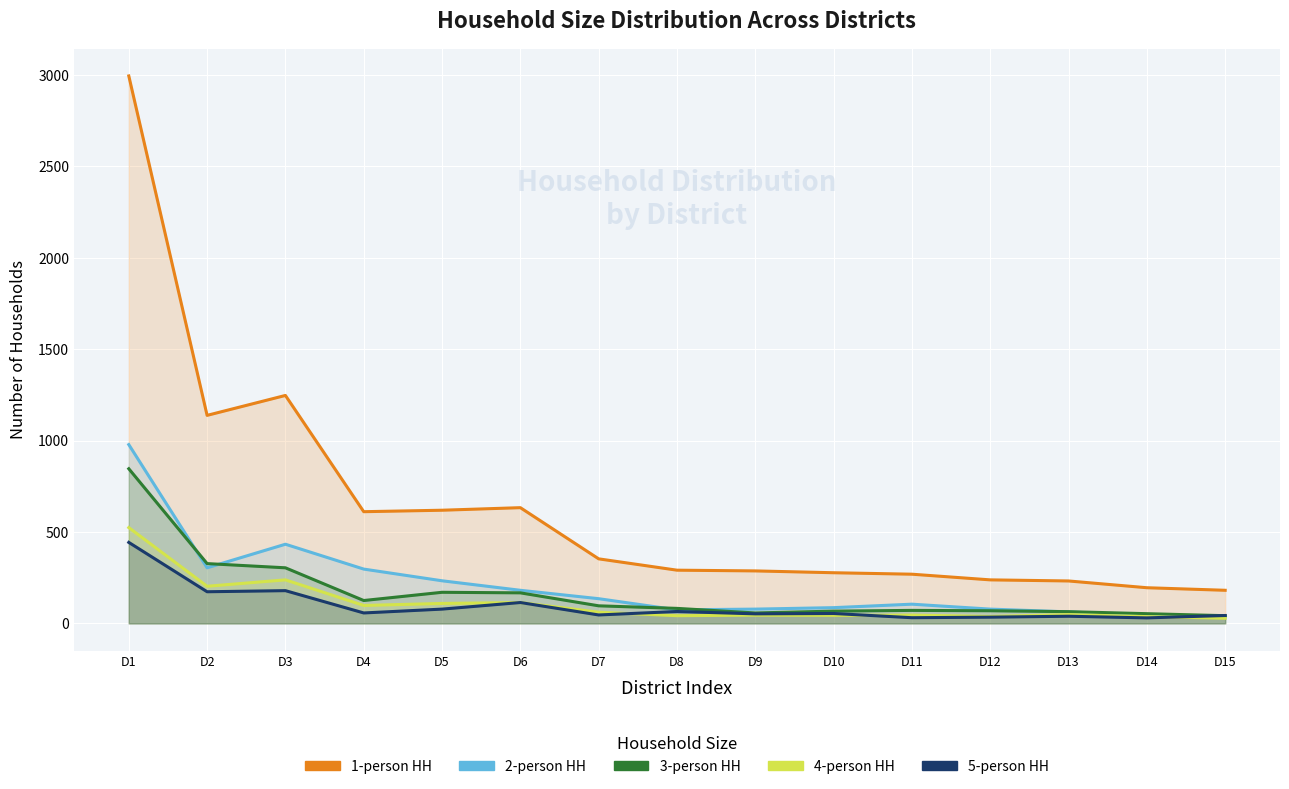

At which category does the chart reach its minimum across all series?

D15